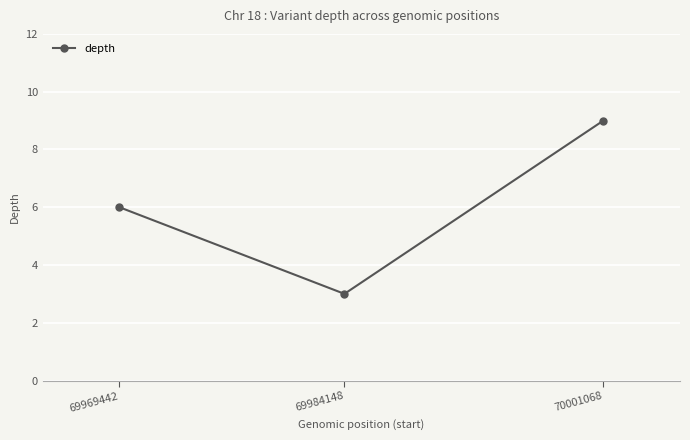

Read the value at 70001068.

9